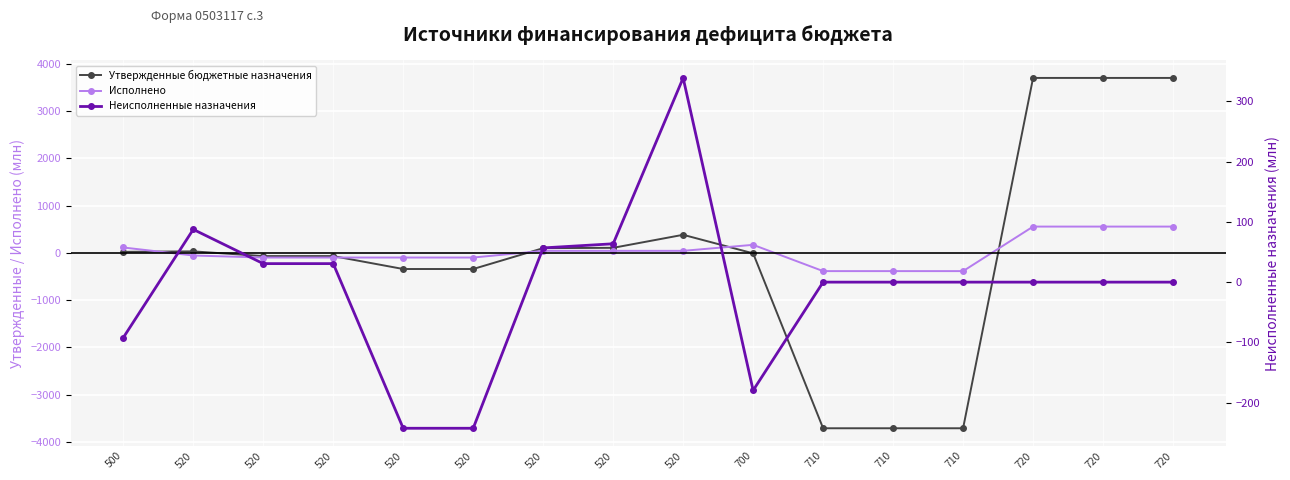

In Утвержденные бюджетные назначения, how many points are higher than both neighbors (excluding endpoints)?

2